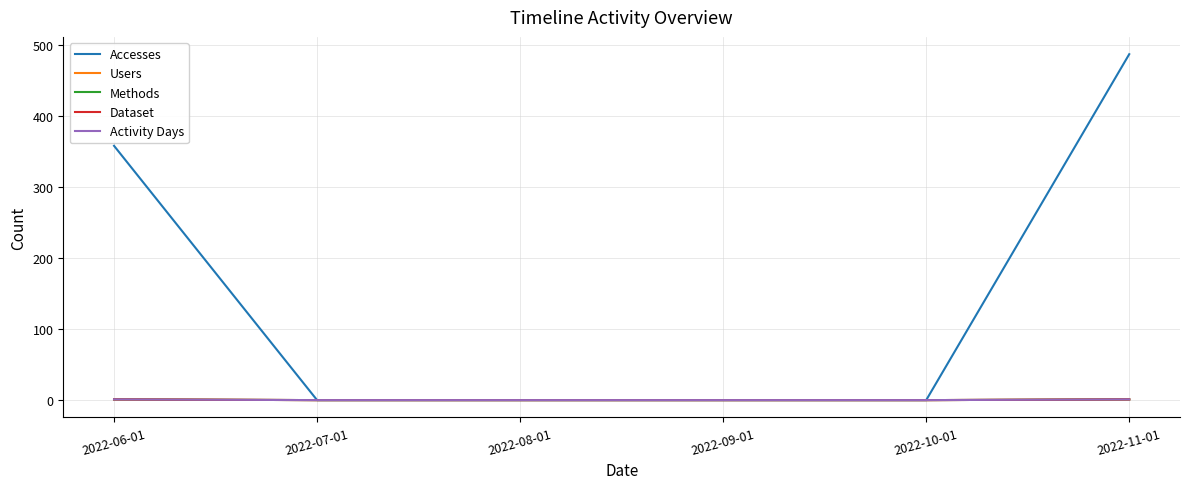

What is the label of the 3rd point from the right?

2022-09-01